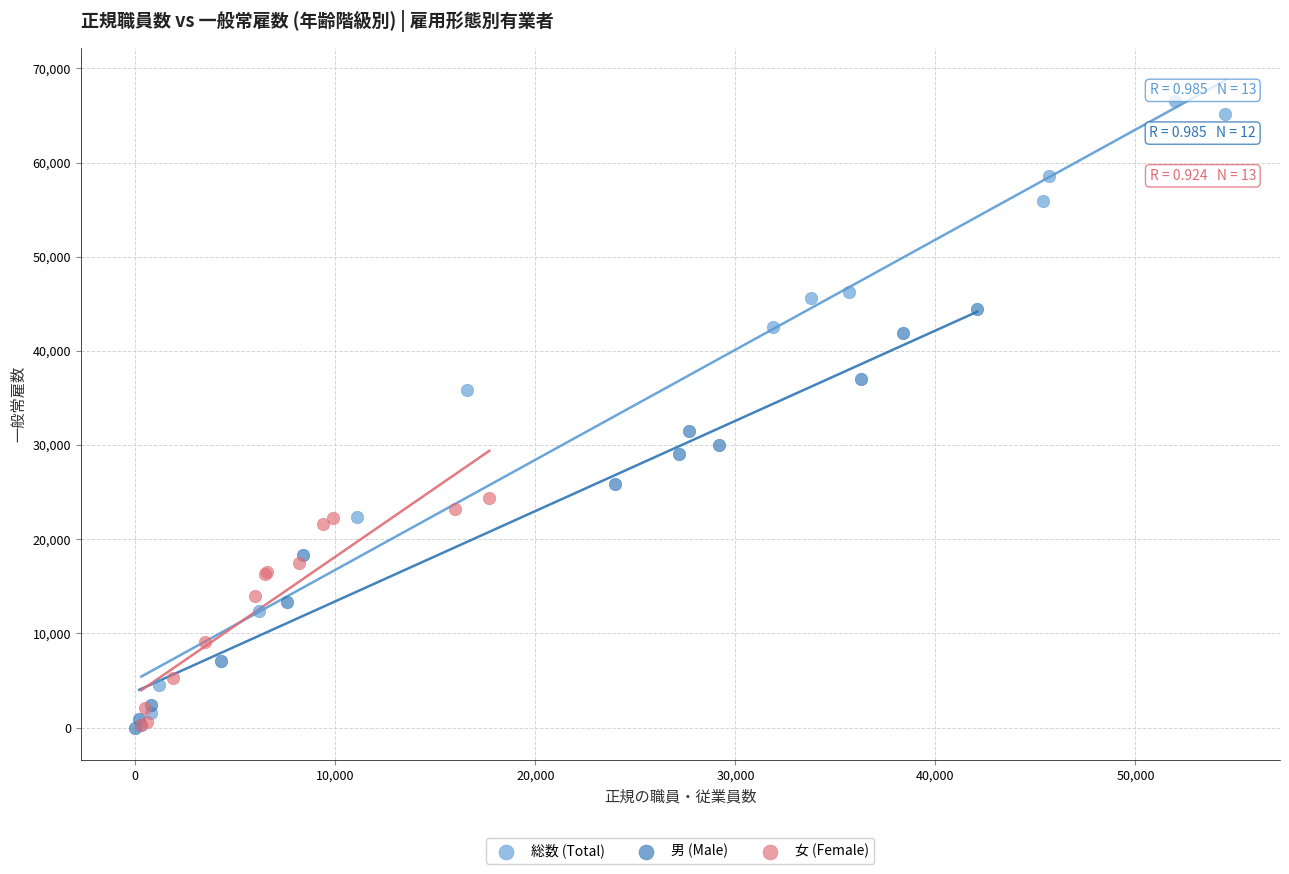

Which series contains the highest Y value?

総数 (Total)